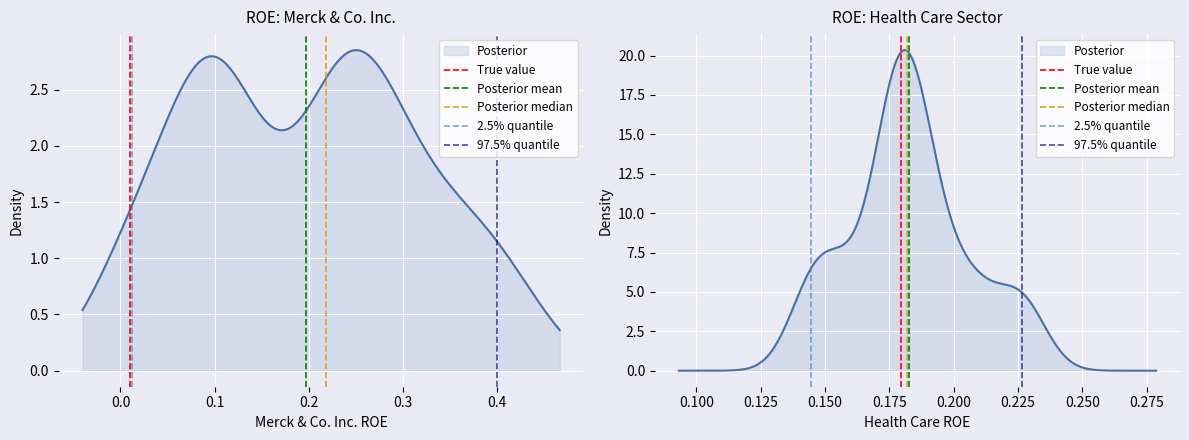

Is the value of Posterior mean at 0.0 greater than the value of 2.5% quantile at −0.1?

Yes